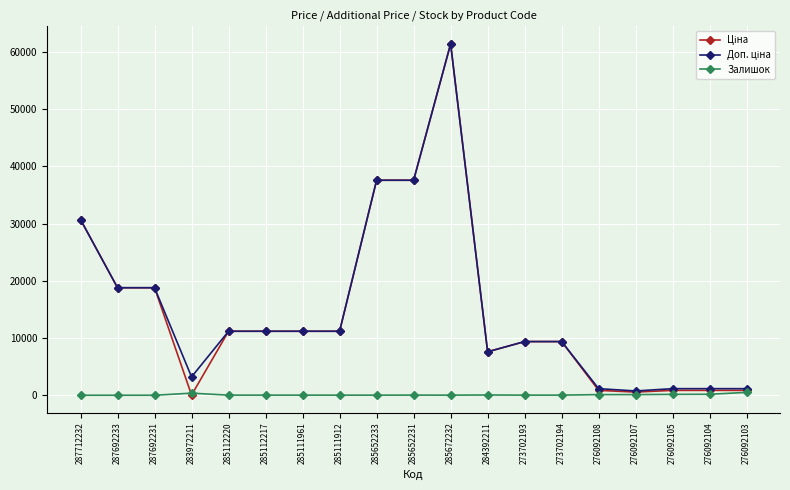

What is the greatest value displayed?

61434.3